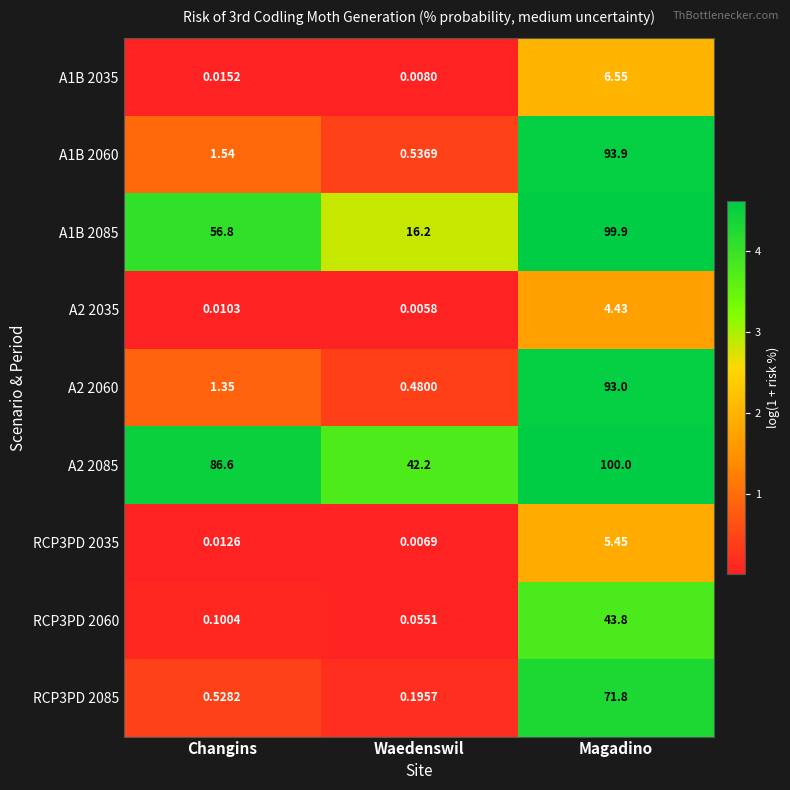

Which category has the highest value across all series?

Magadino